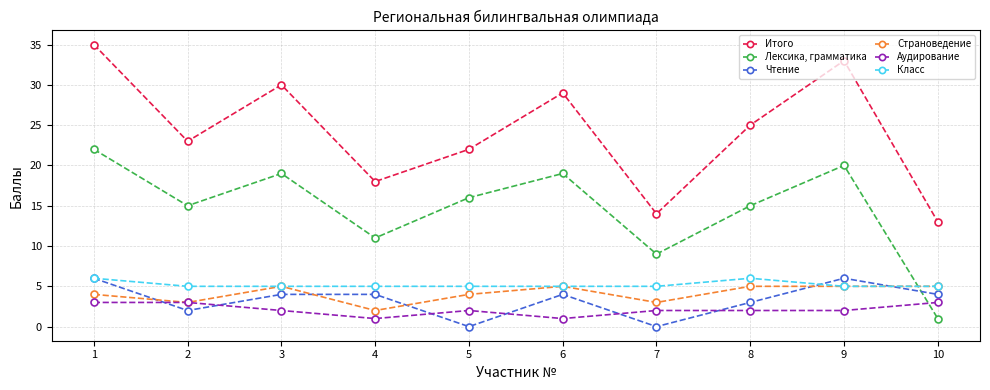

Reading left to right, list all the values displayed in this chart.

Итого: 1=35	2=23	3=30	4=18	5=22	6=29	7=14	8=25	9=33	10=13
Лексика, грамматика: 1=22	2=15	3=19	4=11	5=16	6=19	7=9	8=15	9=20	10=1
Чтение: 1=6	2=2	3=4	4=4	5=0	6=4	7=0	8=3	9=6	10=4
Страноведение: 1=4	2=3	3=5	4=2	5=4	6=5	7=3	8=5	9=5	10=5
Аудирование: 1=3	2=3	3=2	4=1	5=2	6=1	7=2	8=2	9=2	10=3
Класс: 1=6	2=5	3=5	4=5	5=5	6=5	7=5	8=6	9=5	10=5